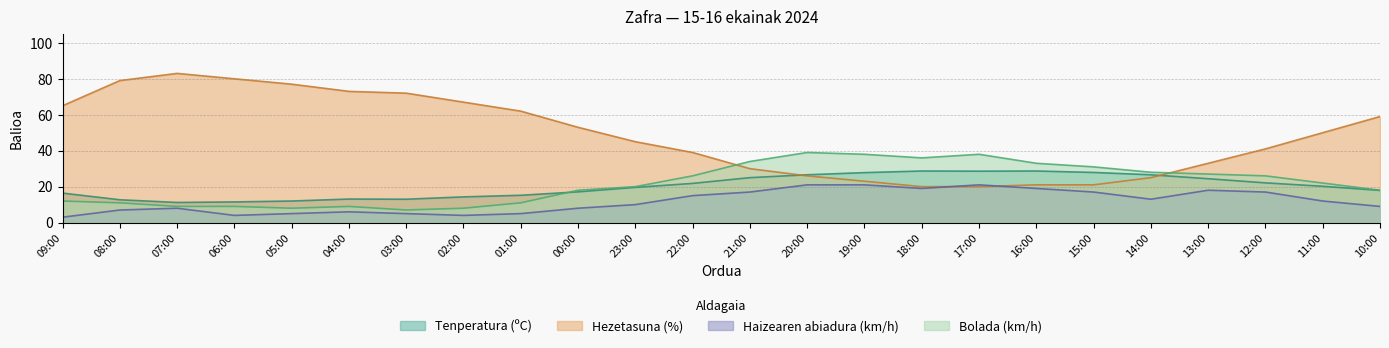

What is the minimum value for Haizearen abiadura (km/h)?

3.0